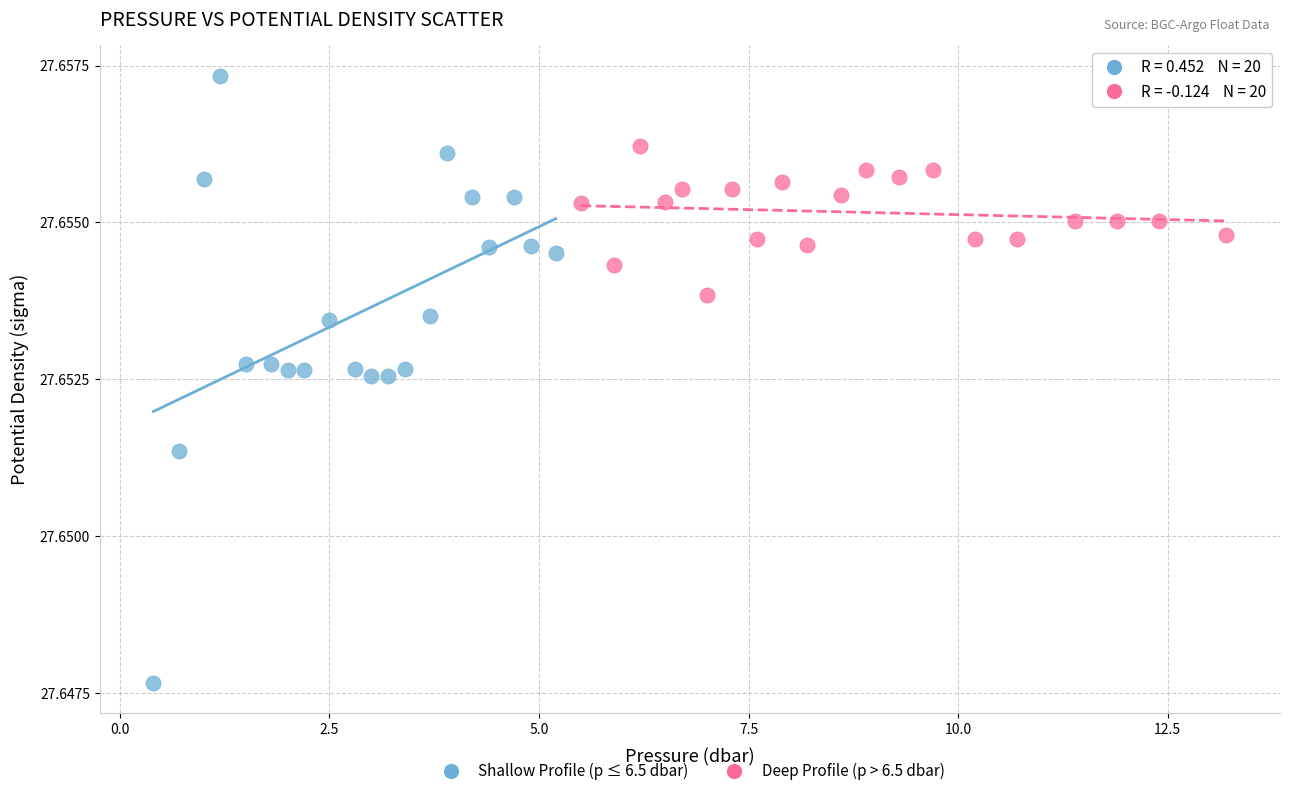

Which series has the widest spread of Y values?

Shallow Profile (p ≤ 6.5 dbar)